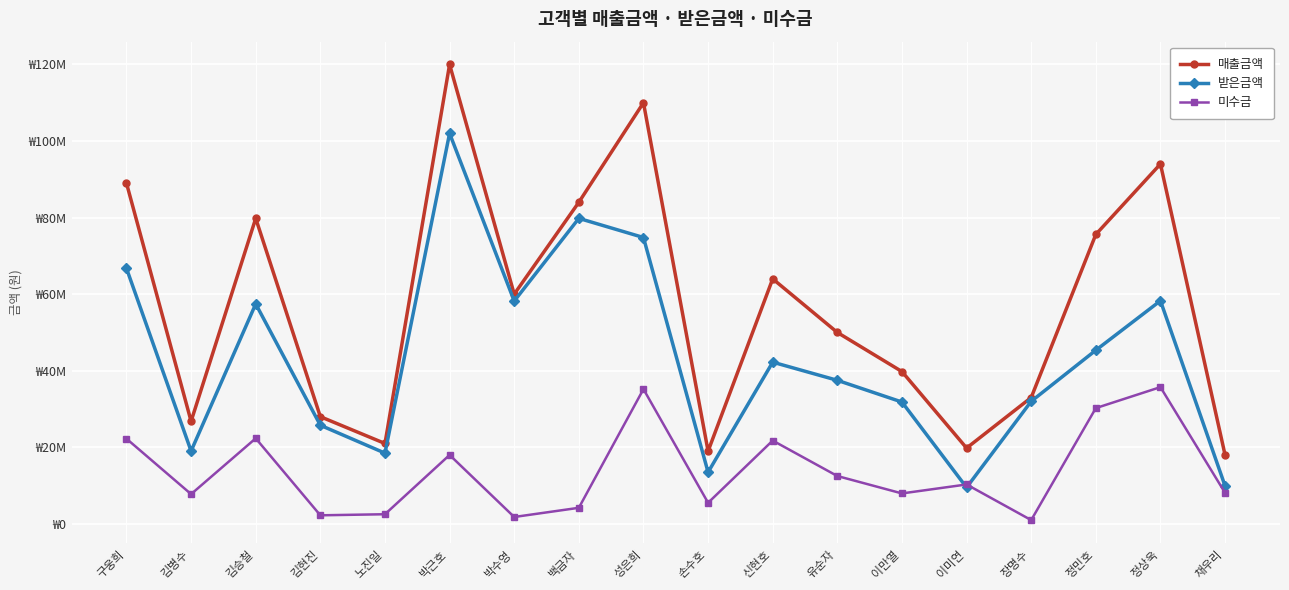

The value of 미수금 at 정상욱 is 55120038. True or false?

False